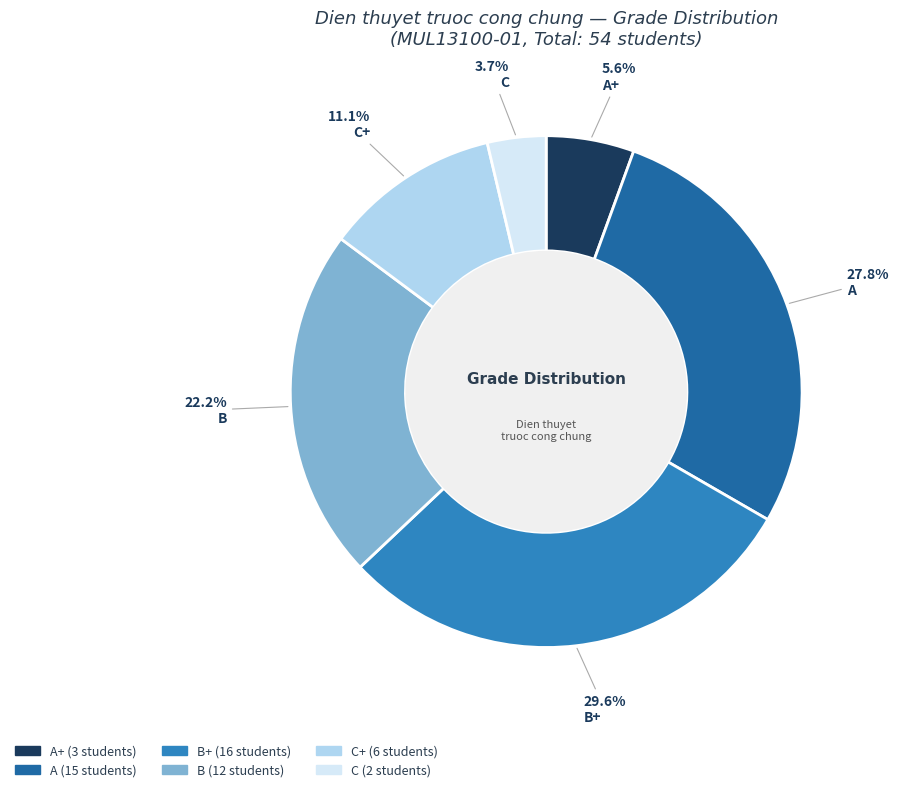

Is there any slice that represents more than half of the pie?

No